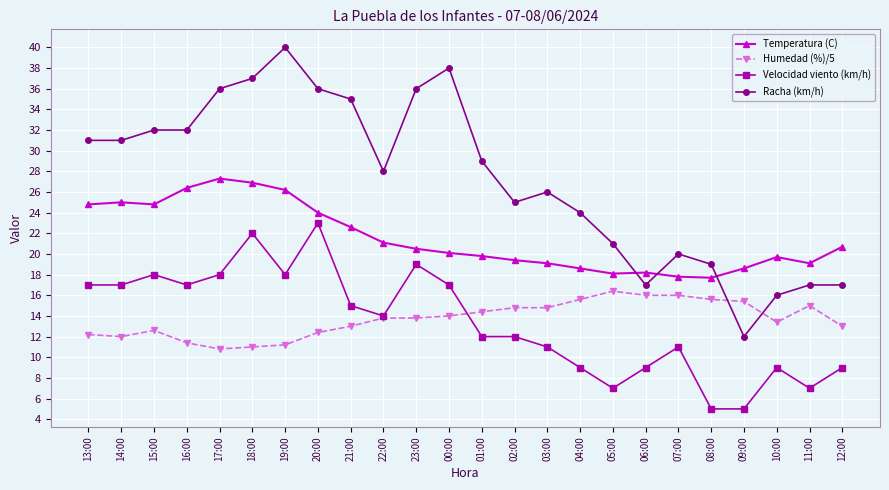

Is it true that Velocidad viento (km/h) equals 9.0 at 04:00?

True